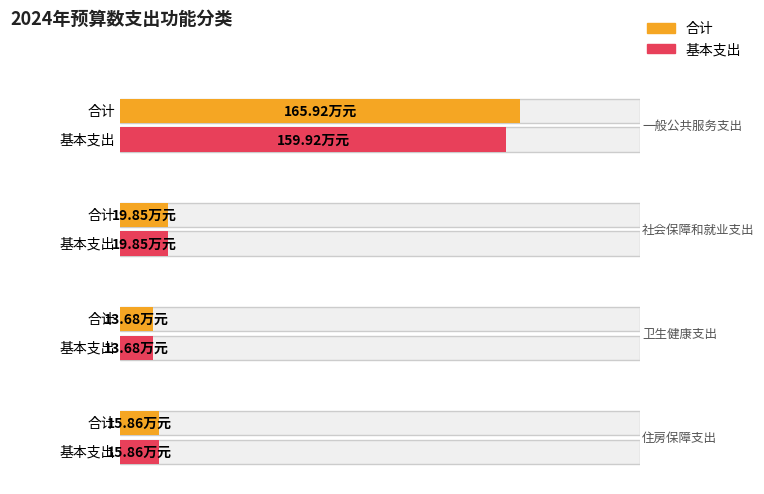

At which label does 基本支出 first exceed 19?

一般公共服务支出